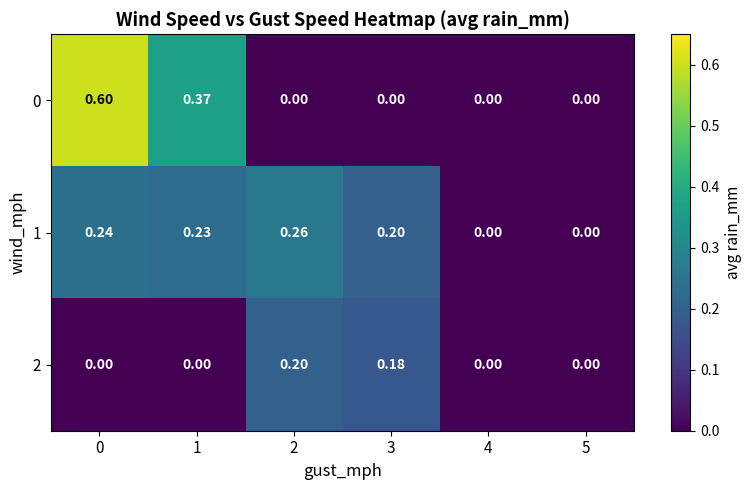

Which label corresponds to the smallest value in the chart?

2